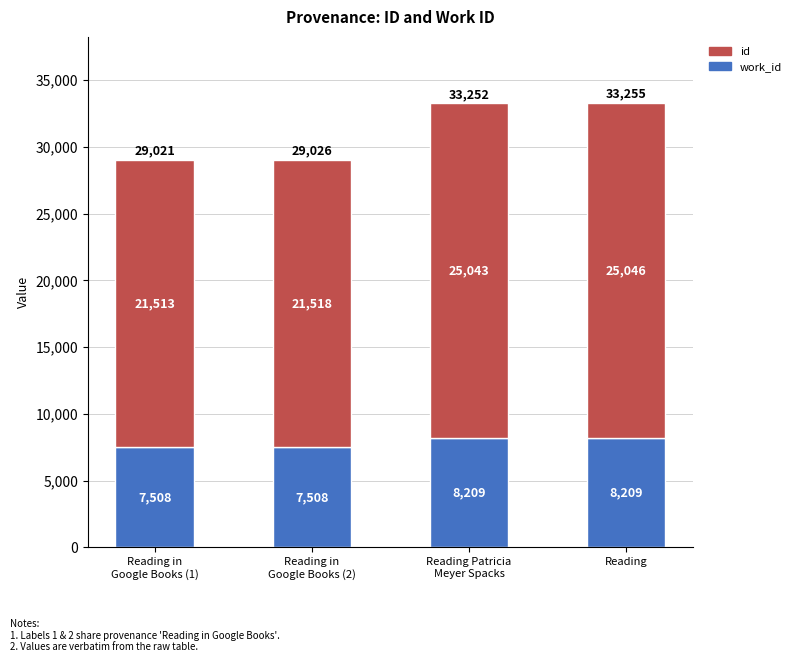

At which category is the sum across all series the highest?

Reading